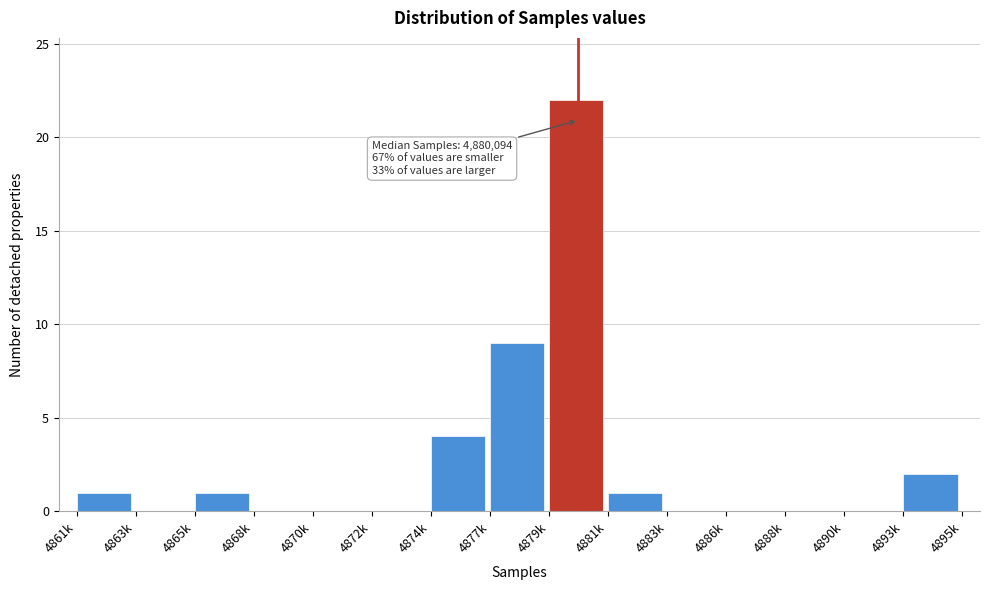

Reading left to right, list all the values displayed in this chart.

4861k=1	4863k=0	4865k=1	4868k=0	4870k=0	4872k=0	4874k=4	4877k=9	4879k=22	4881k=1	4883k=0	4886k=0	4888k=0	4890k=0	4893k=2